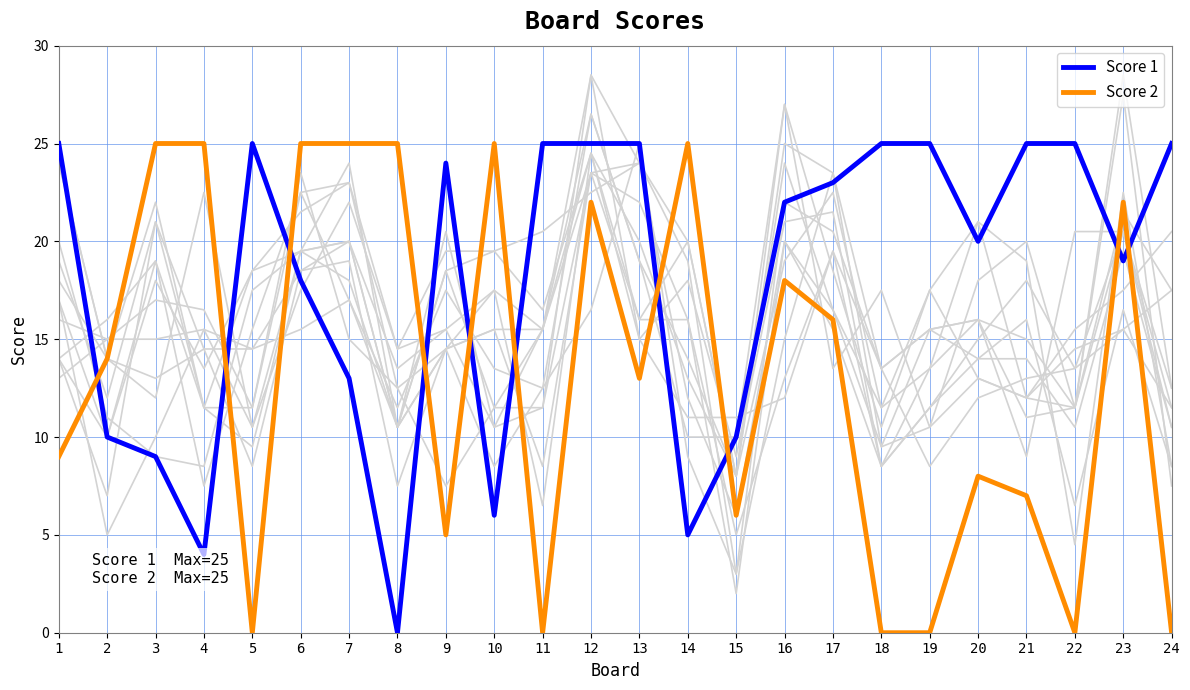

What are all the series names shown in the legend?

Score 1, Score 2